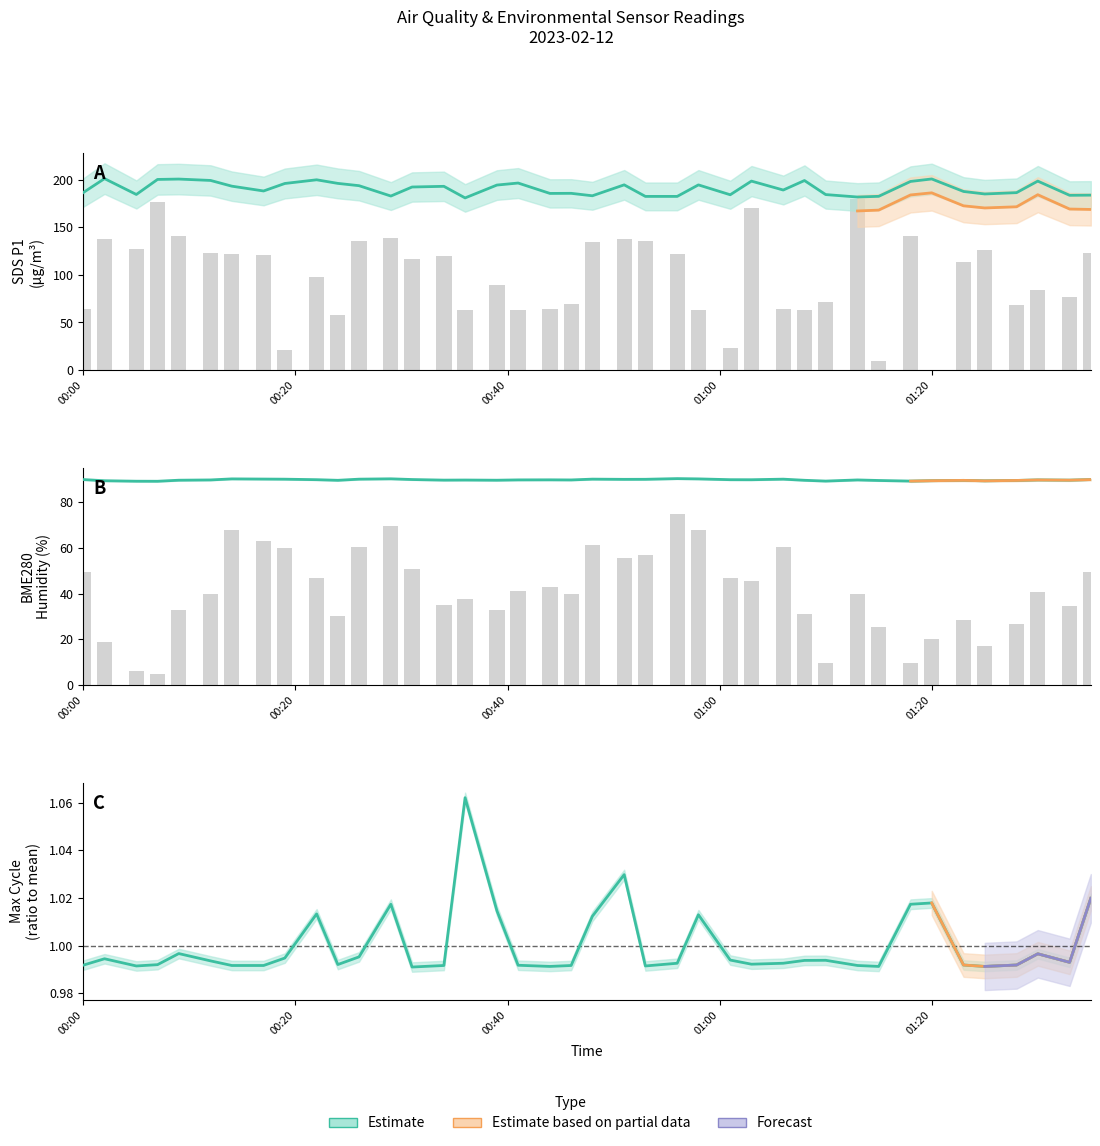

Where is SDS_P1 nearest to the value 190?

2023/02/12 01:06